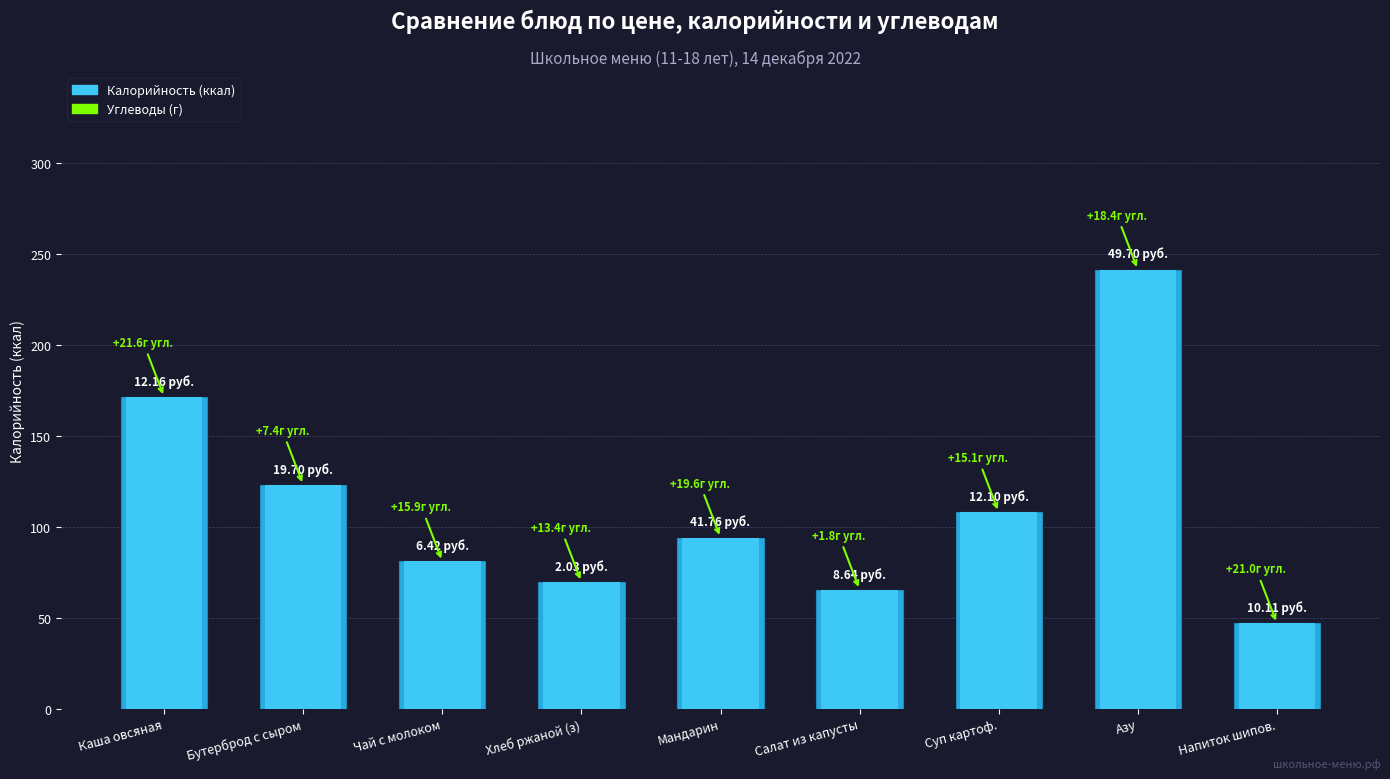

Rank the categories by value from highest to lowest.

Азу, Каша овсяная, Бутерброд с сыром, Суп картоф., Мандарин, Чай с молоком, Хлеб ржаной (з), Салат из капусты, Напиток шипов.